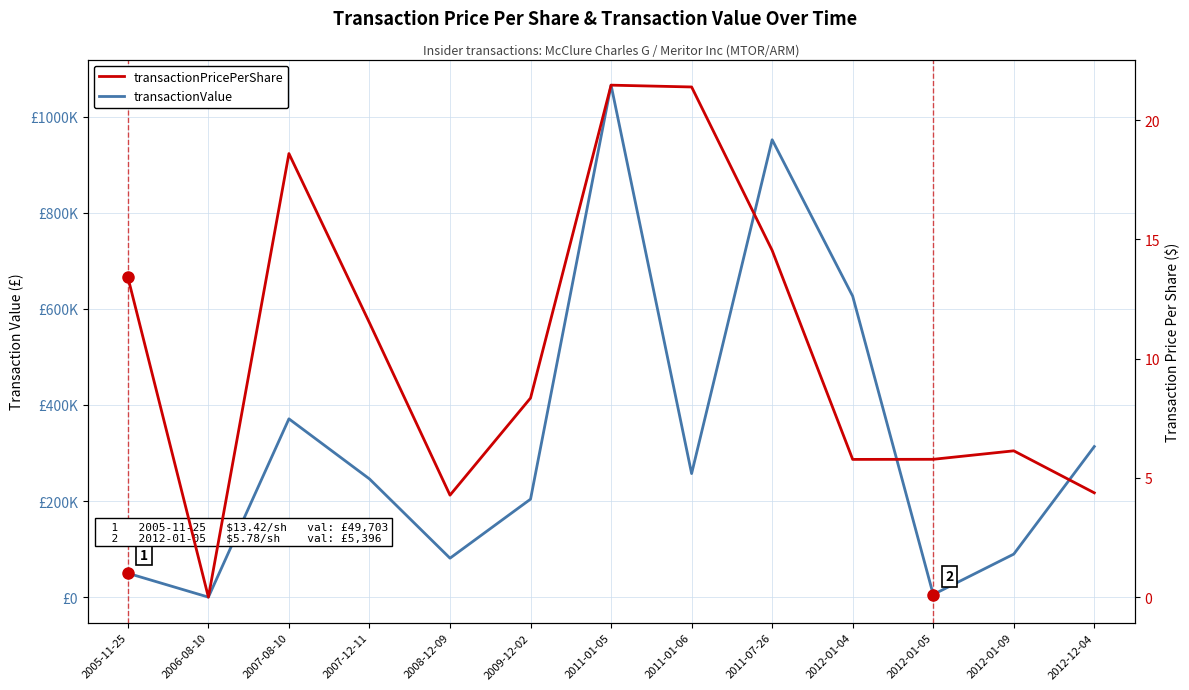

How many values in the transactionPricePerShare series exceed 8?

7